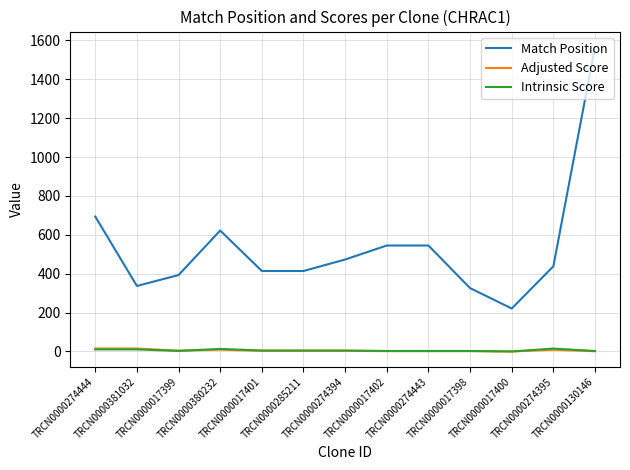

What is the maximum value shown in the chart?

1567.0